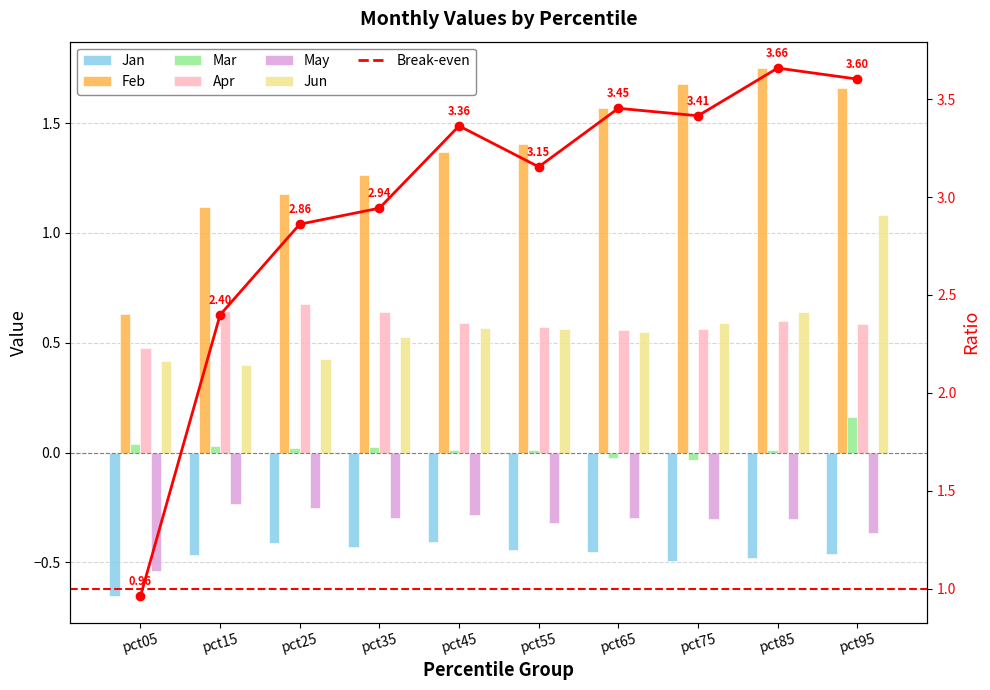

What is the highest value of the May series?

-0.2